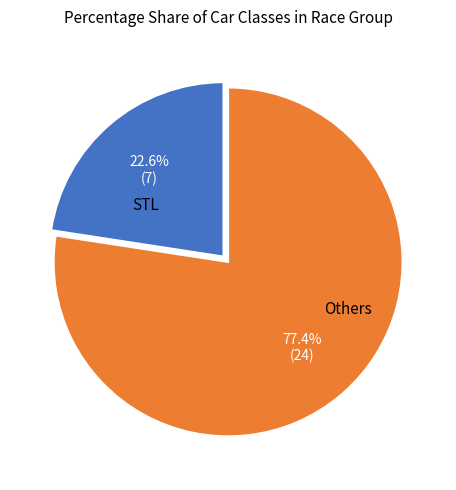

To the nearest percent, what is the difference between the largest and smallest slice percentages?

55%